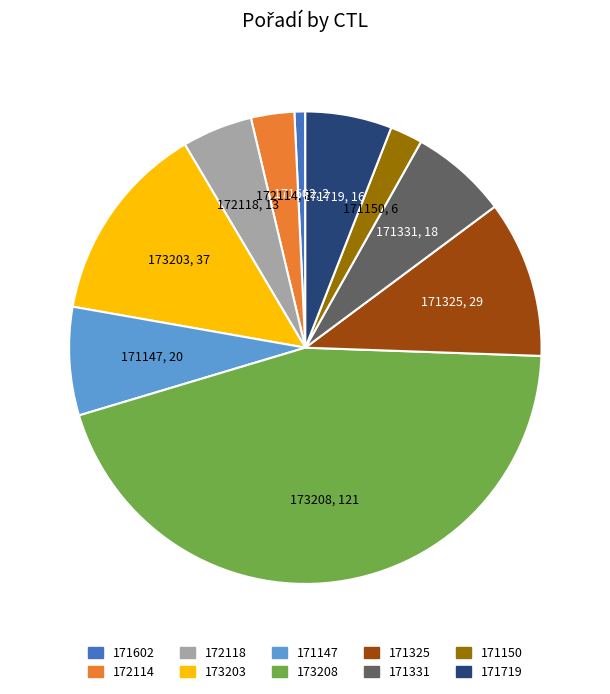

Do 171331 and 171602 together represent more than half of the pie?

No